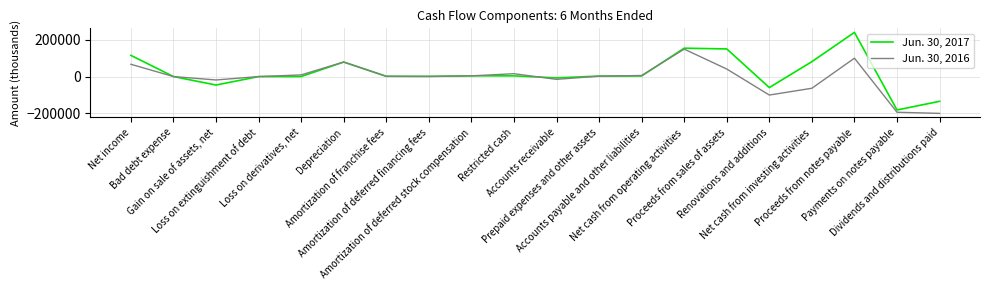

Which series has the largest total across all categories?

Jun. 30, 2017